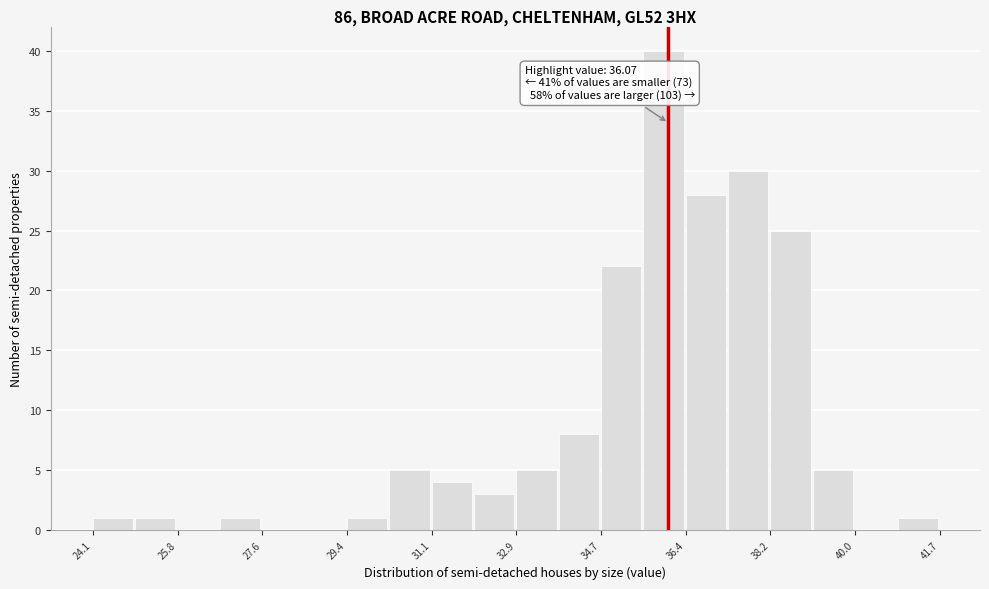

Over which range of the x-axis is the bar tallest?

35.6 to 36.4